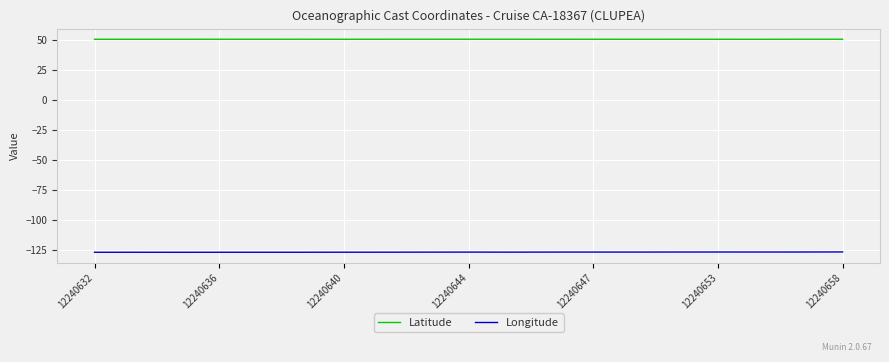

Rank the series by their average value, from highest to lowest.

Latitude, Longitude